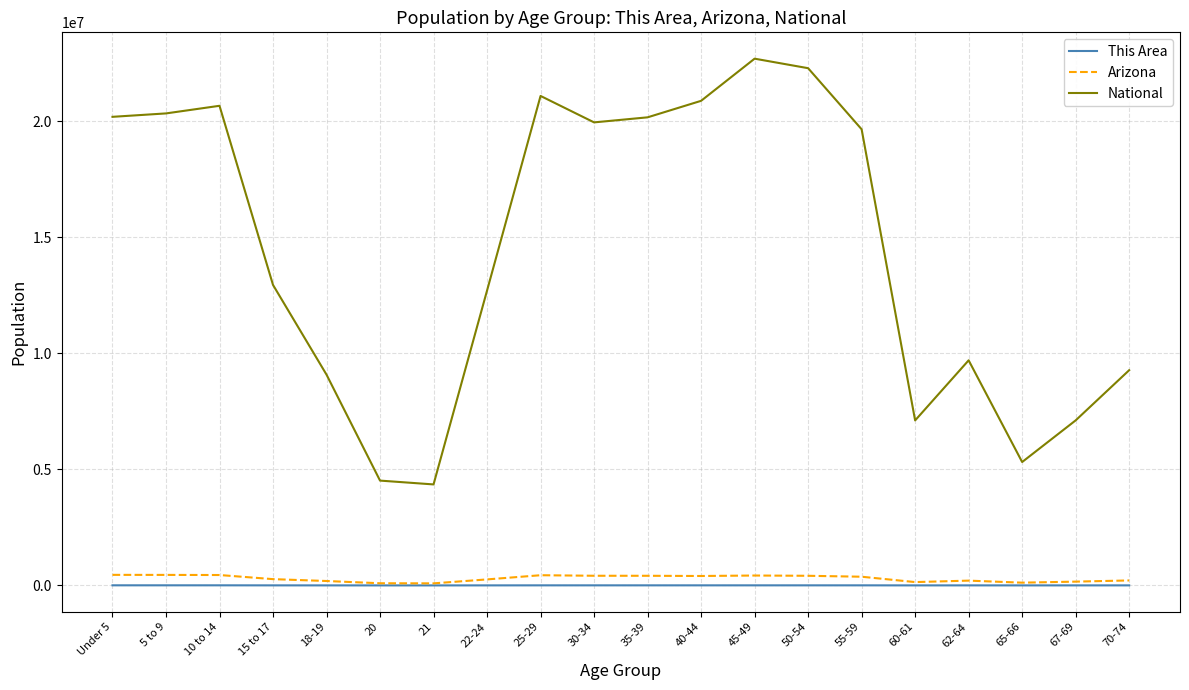

Is it true that This Area equals 3758 at 45-49?

True